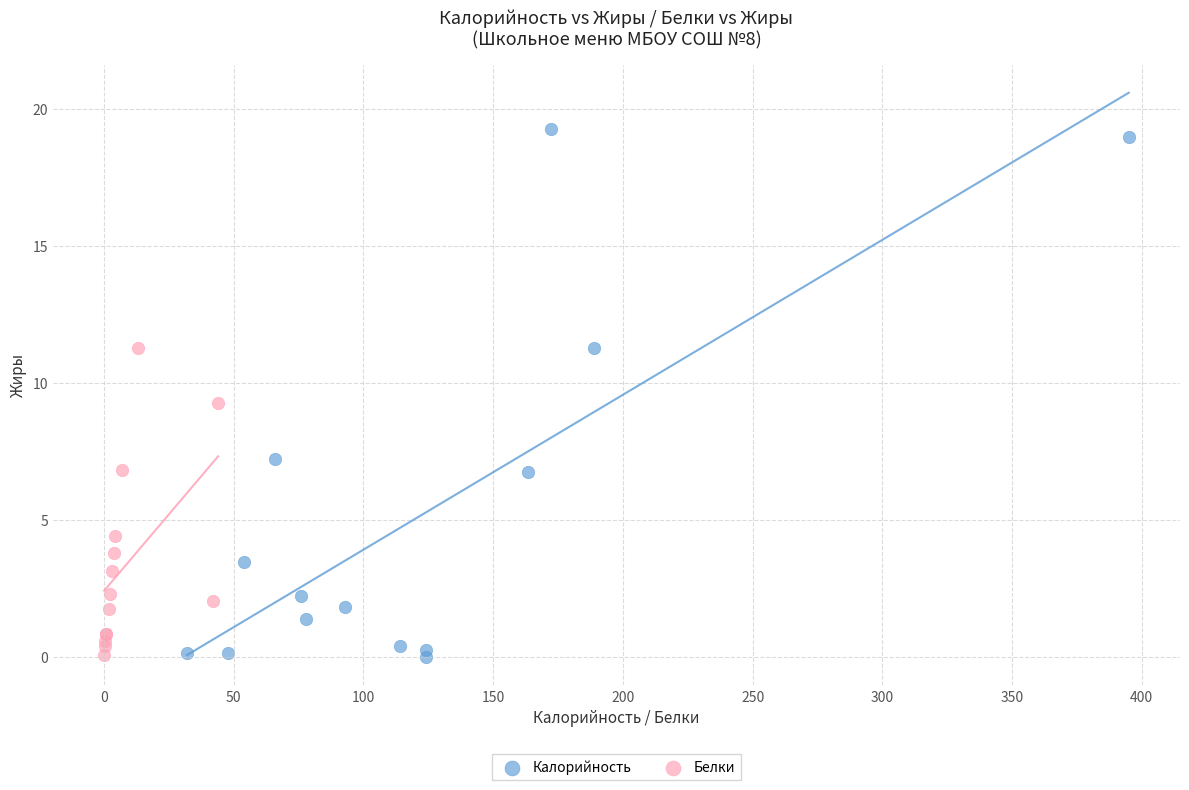

Which series reaches the maximum Y coordinate?

Калорийность